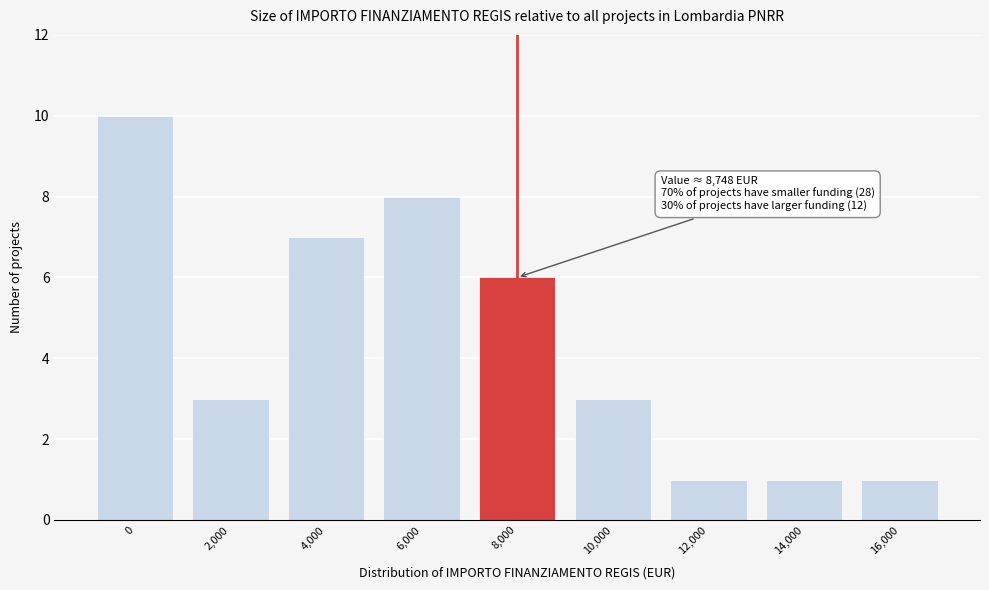

Reading left to right, what are all the values shown in this chart?

10	3	7	8	6	3	1	1	1